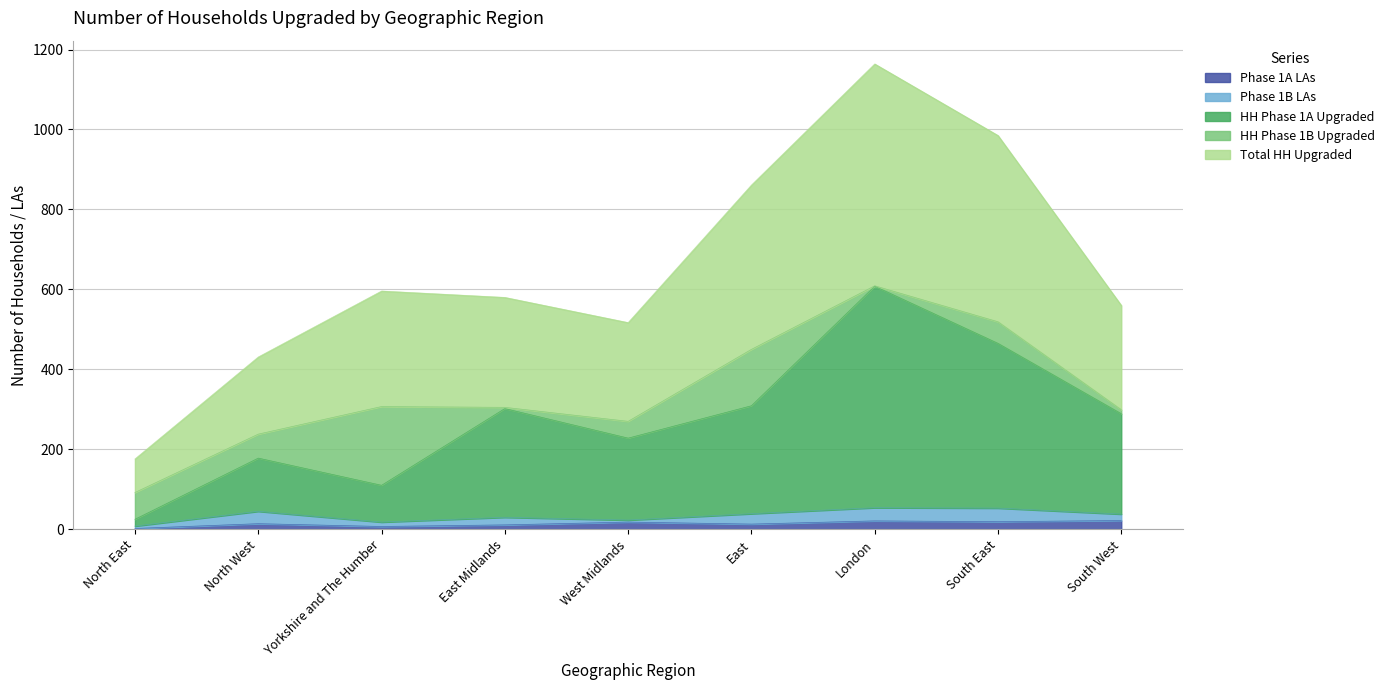

Does the chart have visible grid lines?

Yes